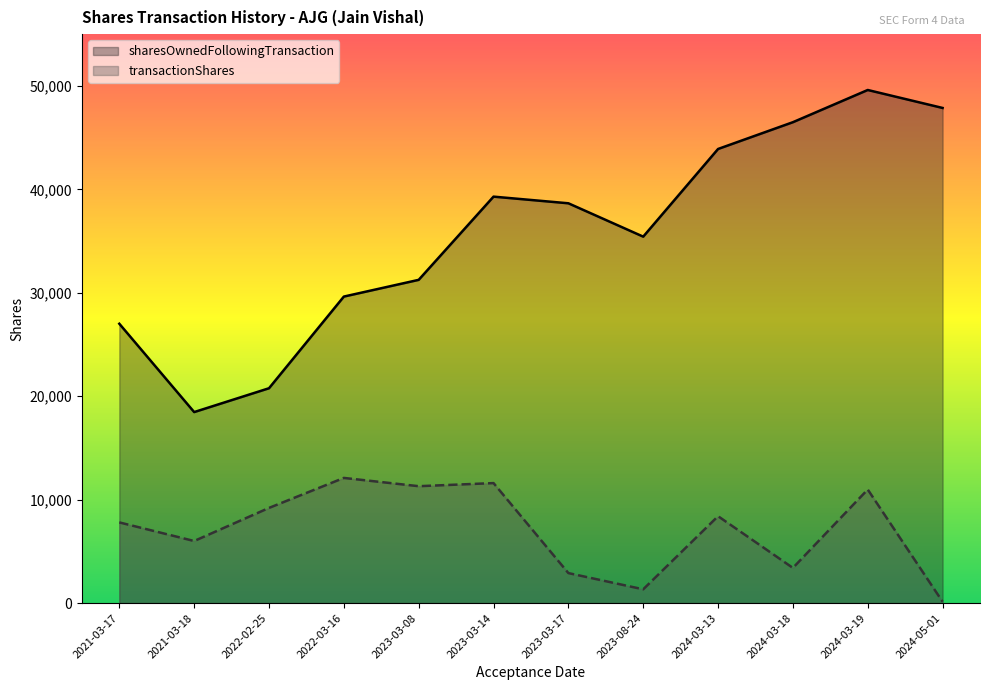

What is the difference between the second highest and minimum values in the transactionShares series?

11467